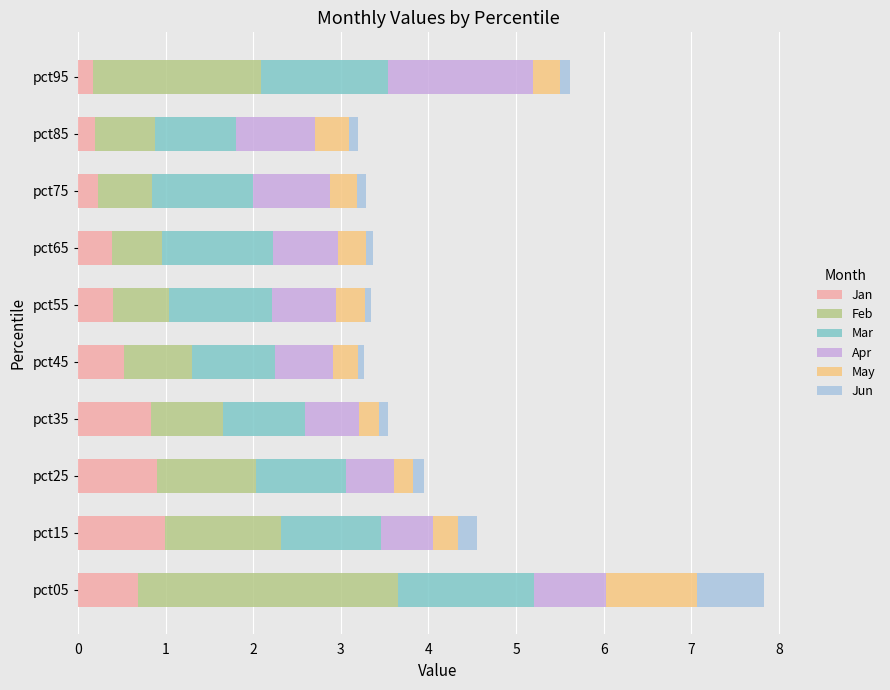

At which category is the sum across all series the highest?

pct05